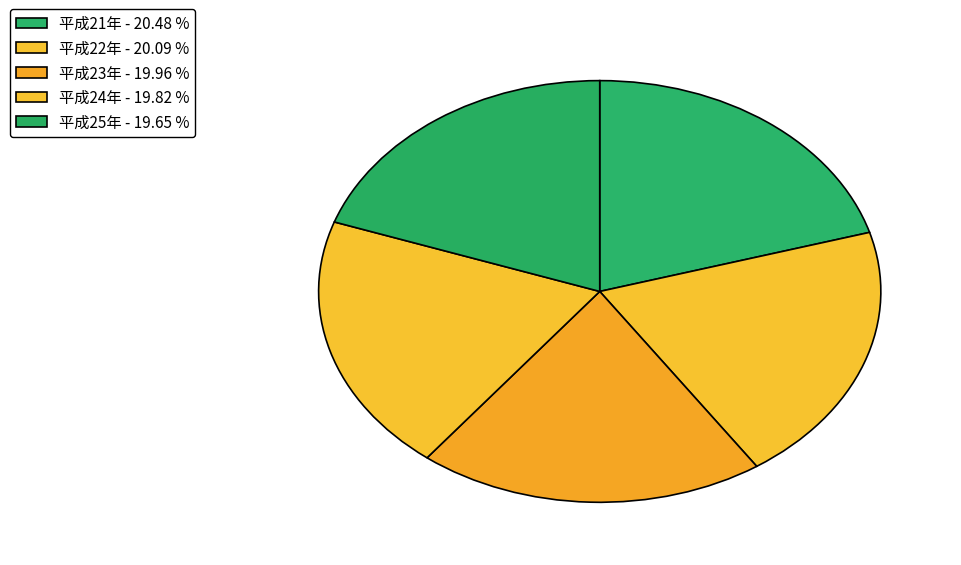

To the nearest percent, what is the combined percentage of 平成23年 and 平成24年?

40%